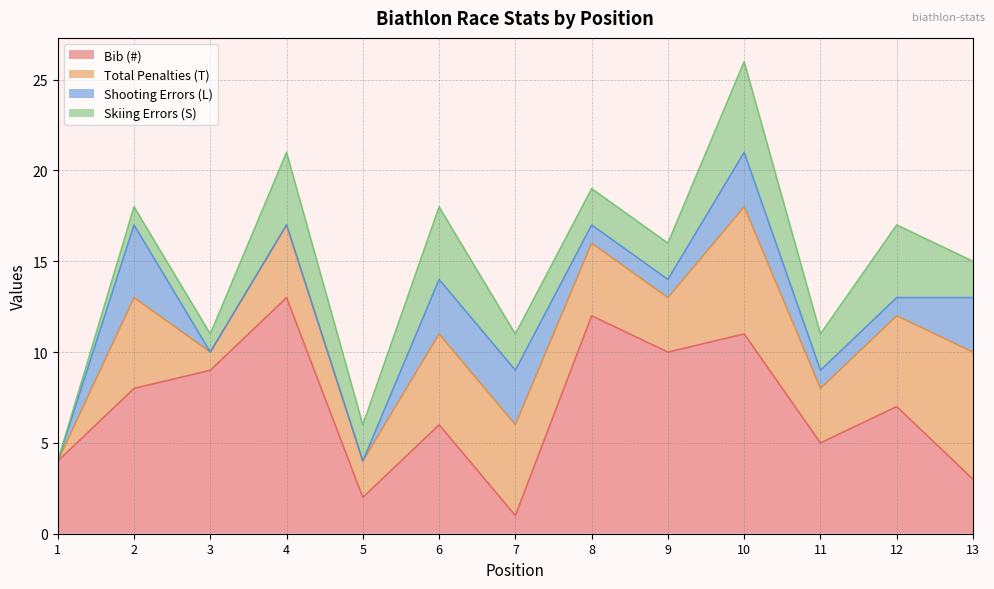

How many values in the Total Penalties (T) series exceed 4?

6